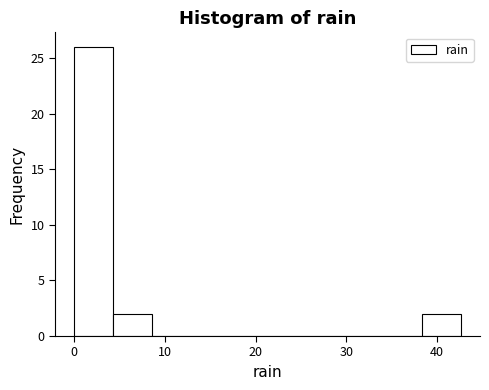

Reading left to right, list every bar in this chart as the range it spans on the x-axis followed by its height. Neither the bar edges nor the heights are printed on the chart, so give them approximately, as read against the axes.

0 to 4: 26
4 to 9: 2
9 to 13: 0
13 to 17: 0
17 to 21: 0
21 to 26: 0
26 to 30: 0
30 to 34: 0
34 to 38: 0
38 to 43: 2